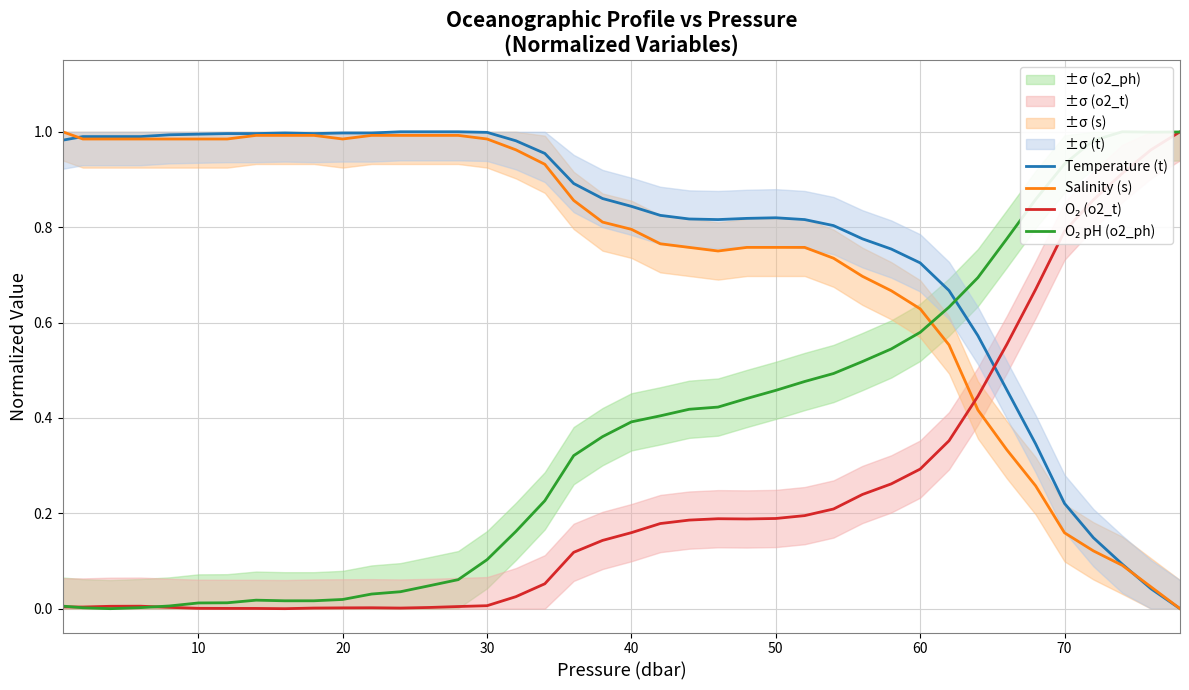

What is the maximum value for O₂ pH (o2_ph)?

1.0